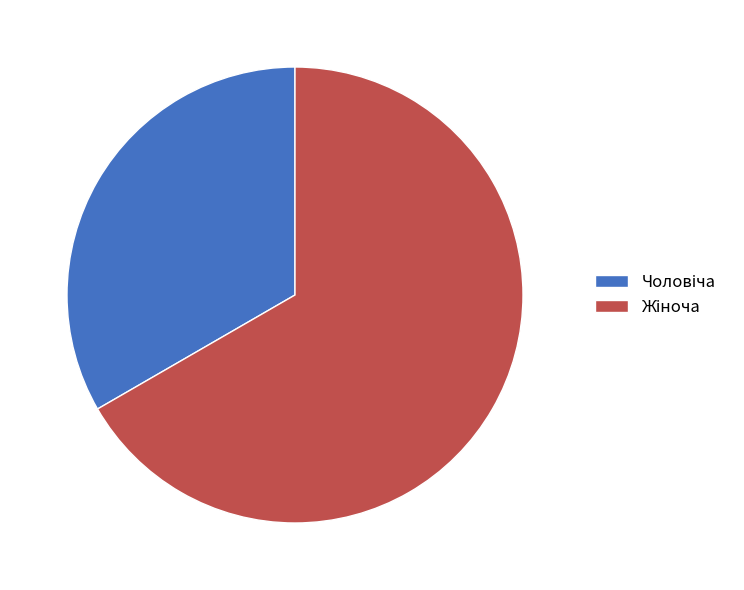

Is there a majority slice in this chart?

Yes